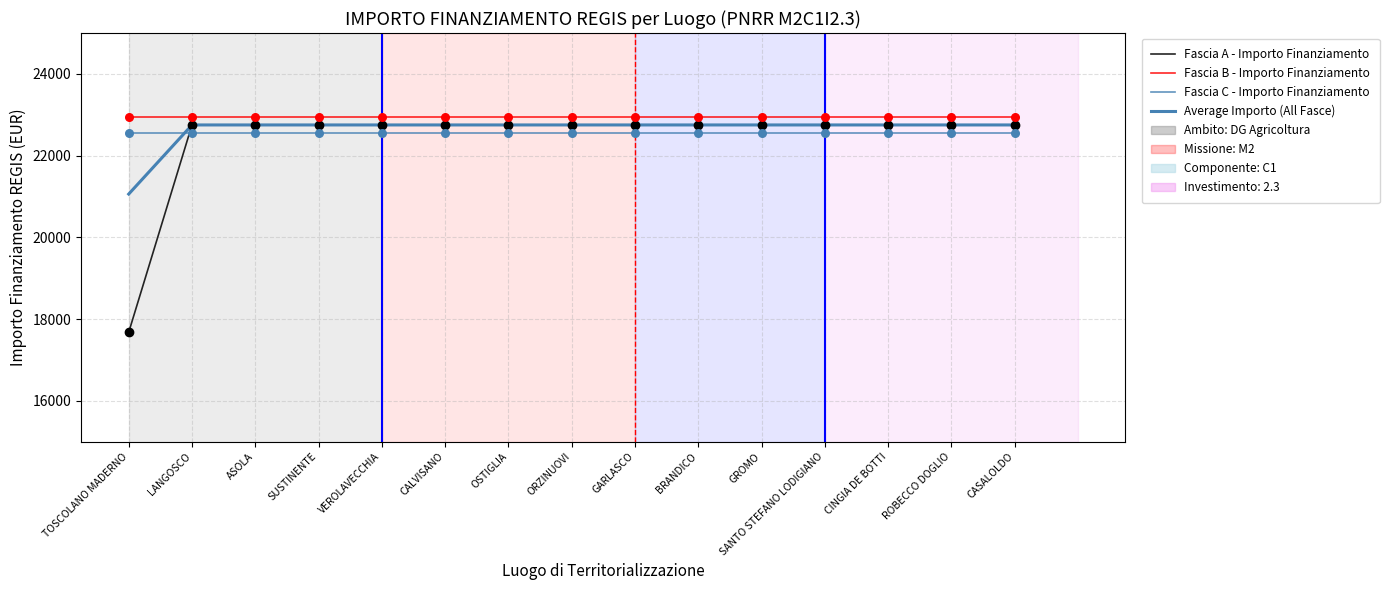

Does the chart have visible grid lines?

Yes